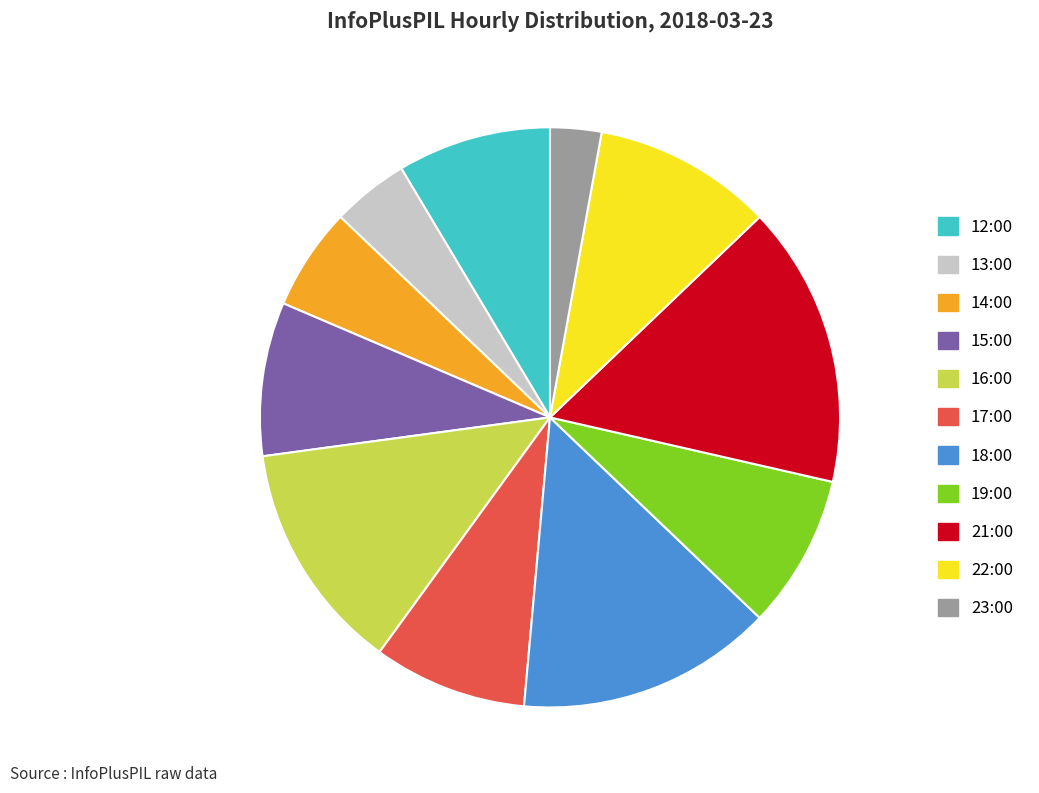

Which has a higher value, 16:00 or 13:00?

16:00